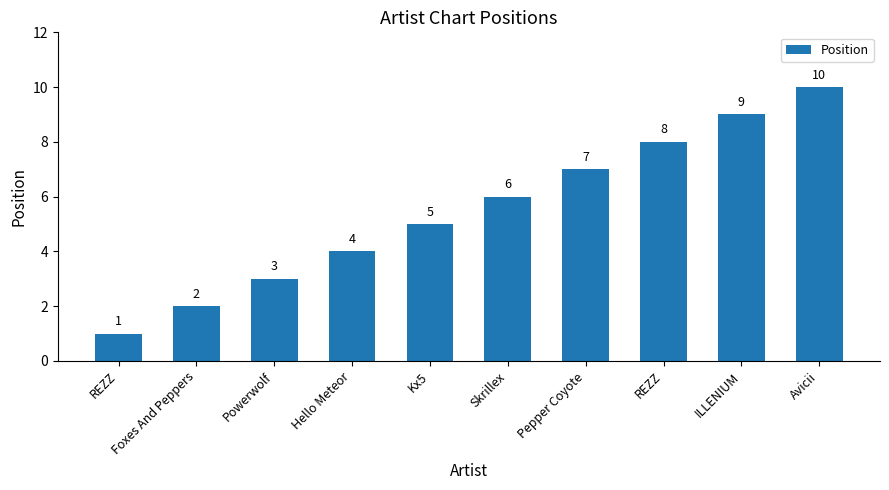

What is the label of the 7th bar from the right?

Hello Meteor